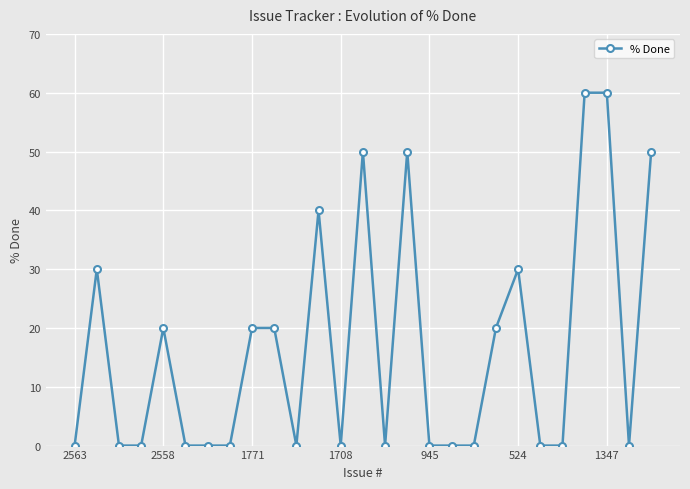

Count the number of data series in this chart.

1